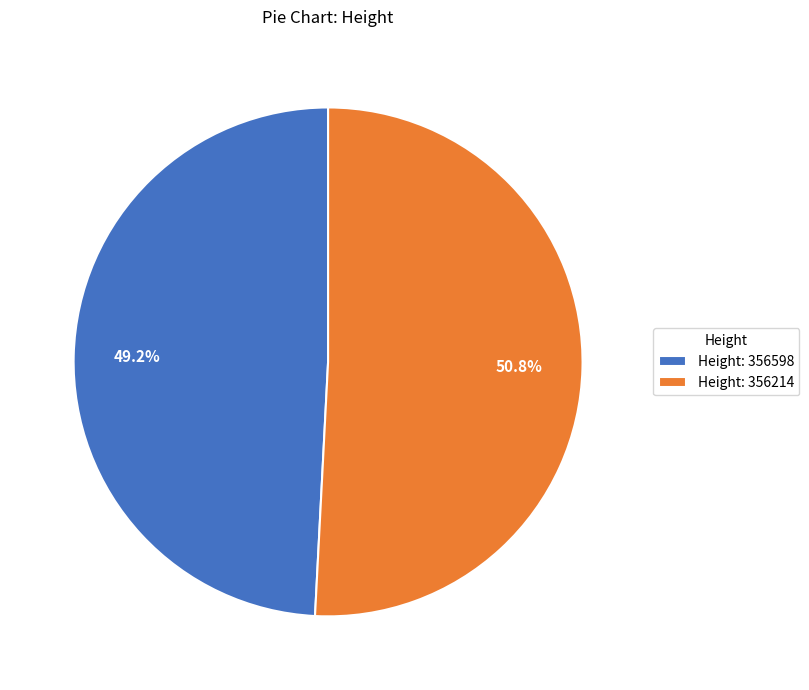

How many segments does this pie chart have?

2